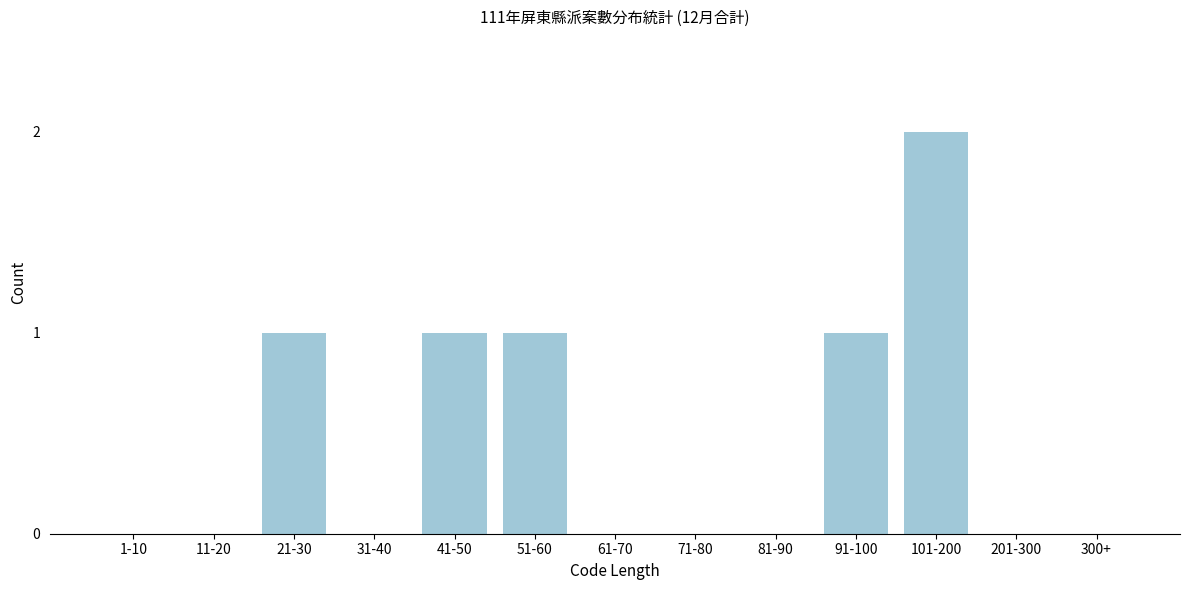

Reading left to right, what are all the values shown in this chart?

1-10=0	11-20=0	21-30=1	31-40=0	41-50=1	51-60=1	61-70=0	71-80=0	81-90=0	91-100=1	101-200=2	201-300=0	300+=0